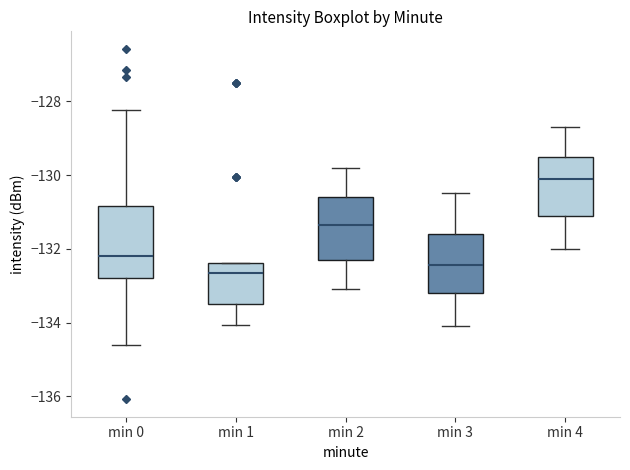

Comparing the boxes themselves (not the whiskers), which one is the tallest?

min 0